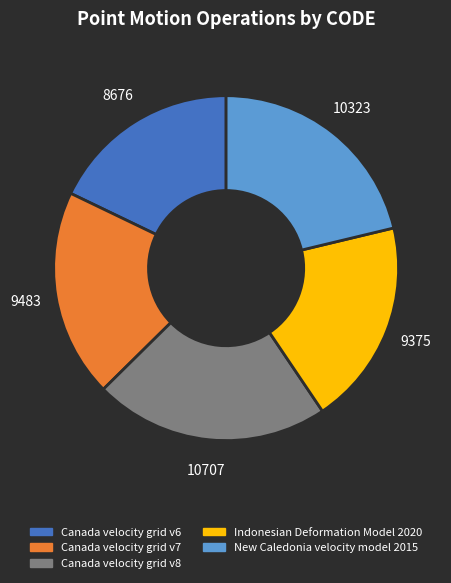

Is Indonesian Deformation Model 2020 the majority of the pie?

No